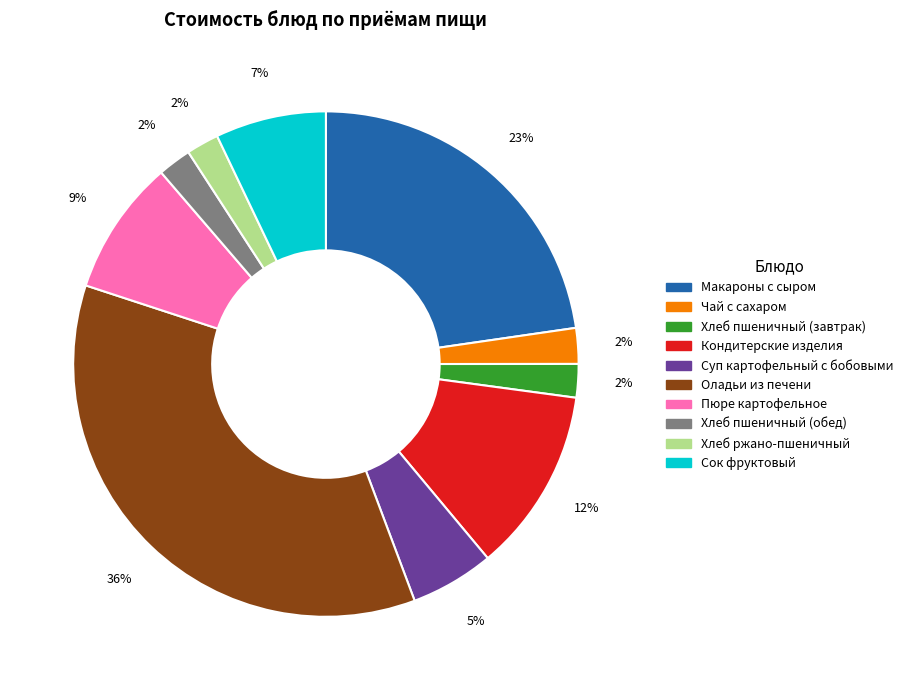

Do Хлеб пшеничный (обед) and Хлеб ржано-пшеничный together represent more than half of the pie?

No